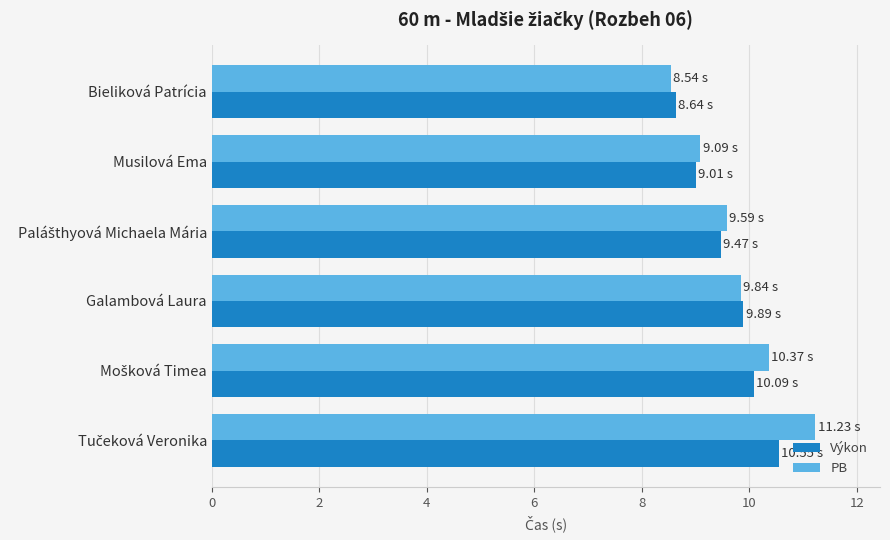

What is the average value of the PB series?

9.8